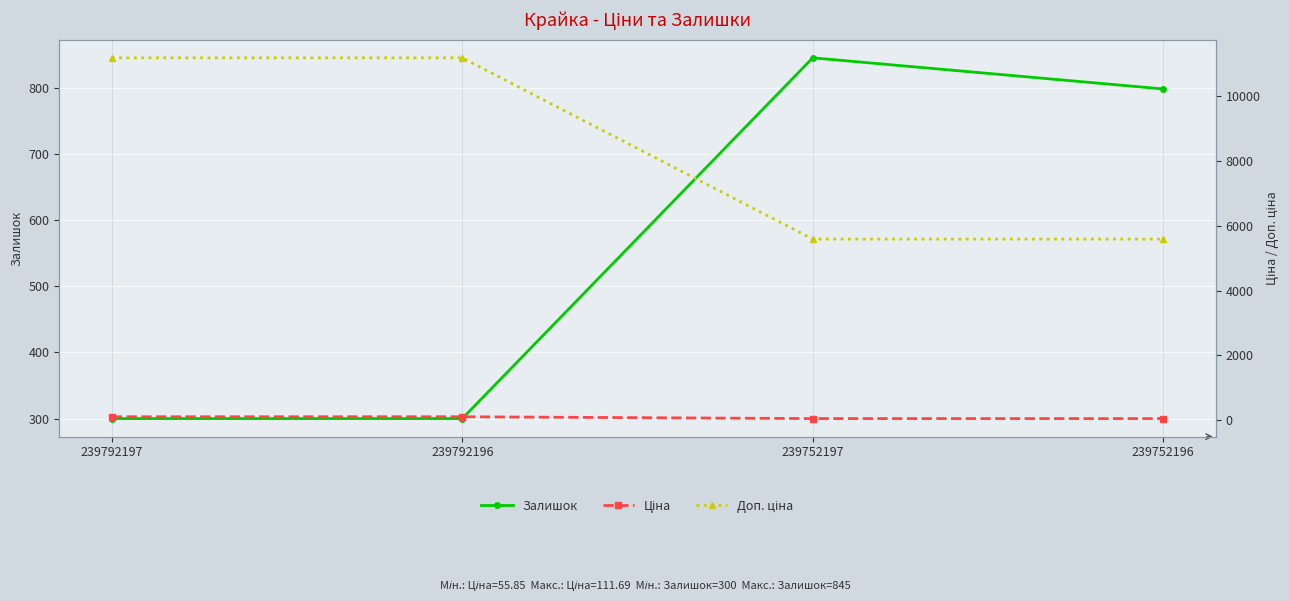

How many lines are shown in the chart?

3